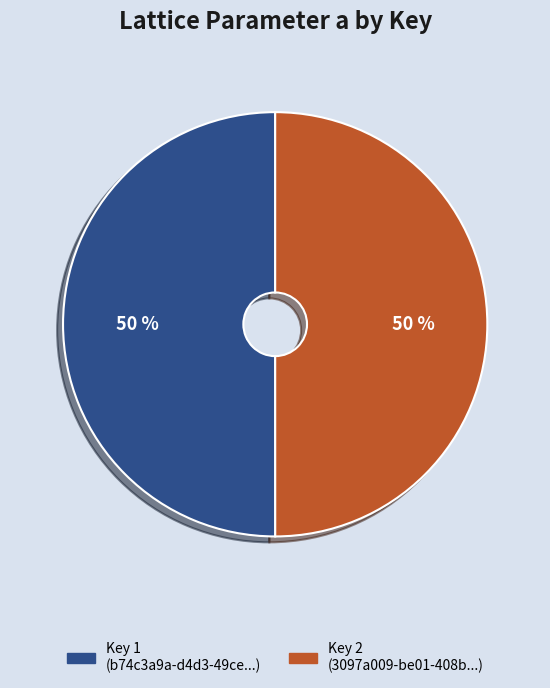

To the nearest percent, what is the average slice percentage?

50%